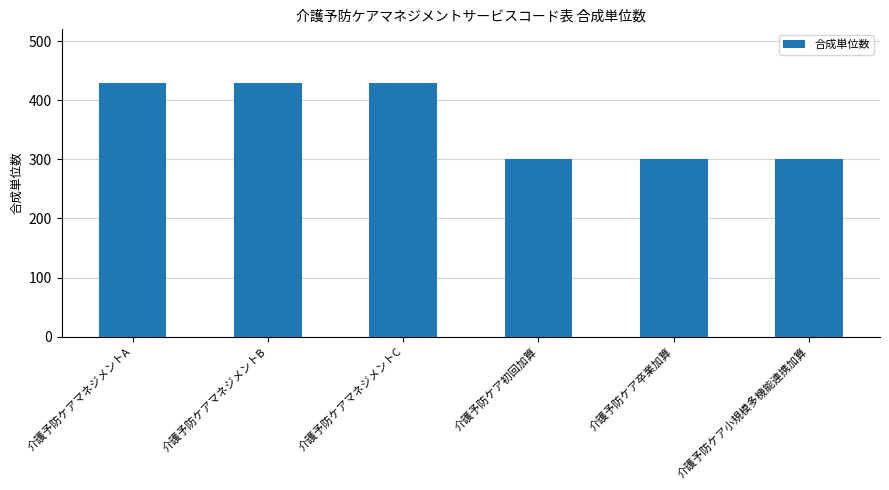

What is the label of the 2nd bar from the left?

介護予防ケアマネジメントB